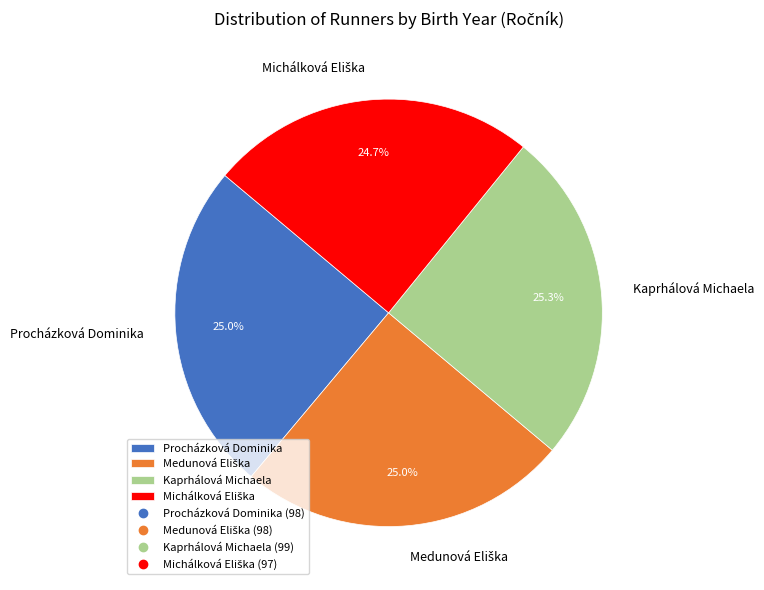

How much of the chart is everything except Kaprhálová Michaela?

74.7%